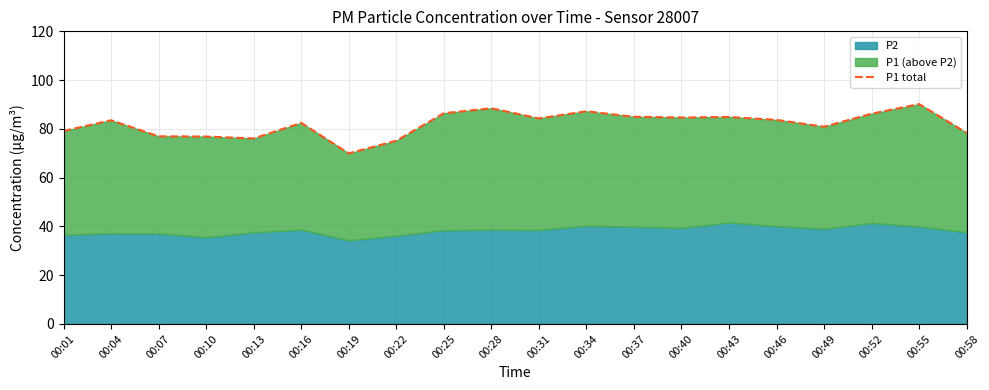

Read the value at 00:04.

83.5